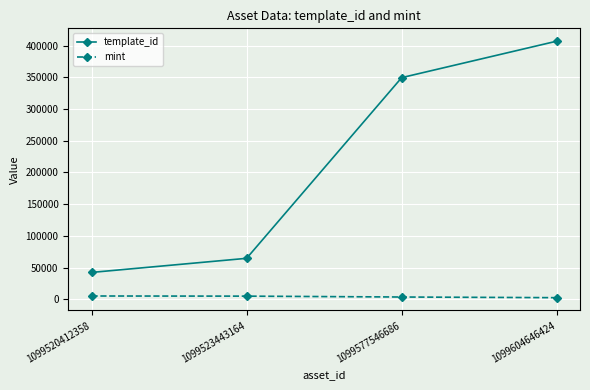

Which series has the largest range (max minus min)?

template_id